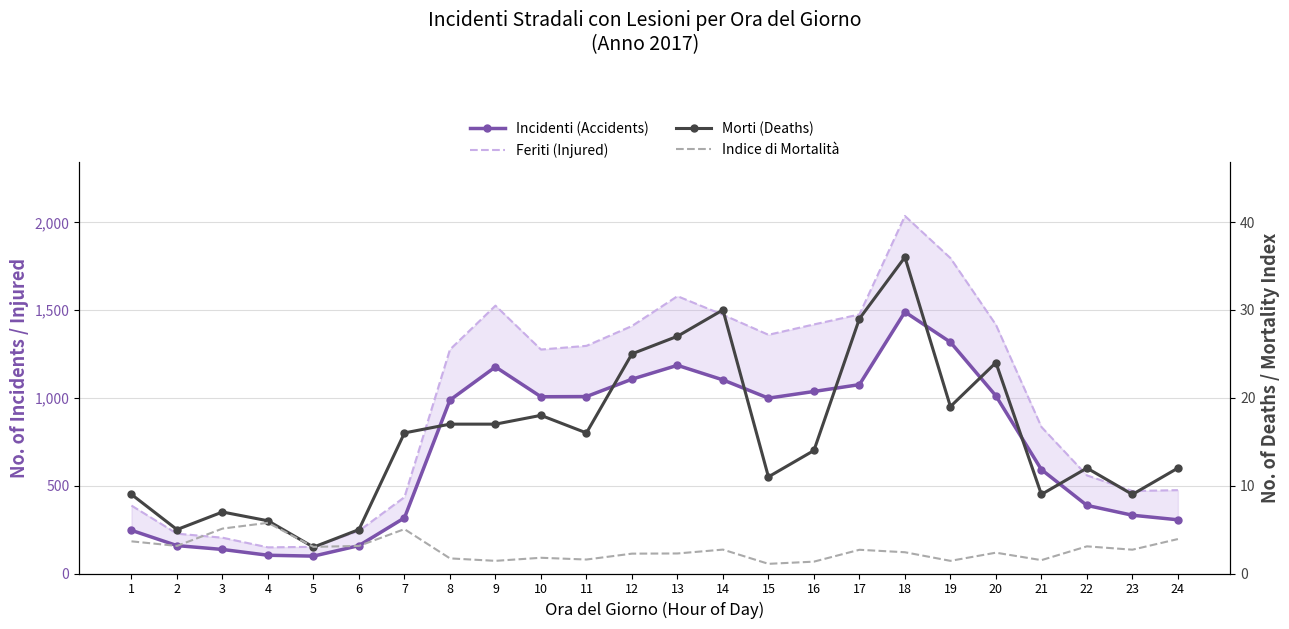

List the series in order of their peak value, highest first.

Feriti (Injured), Incidenti (Accidents), Morti (Deaths), Indice di Mortalità